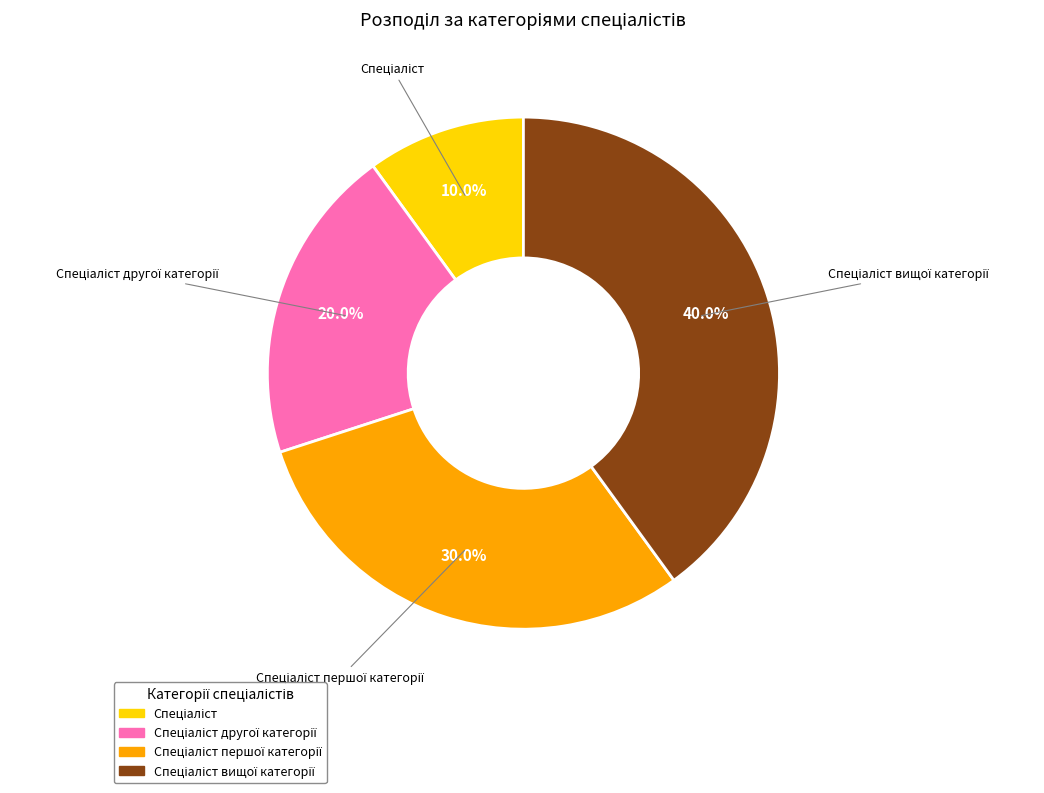

Is there a majority slice in this chart?

No